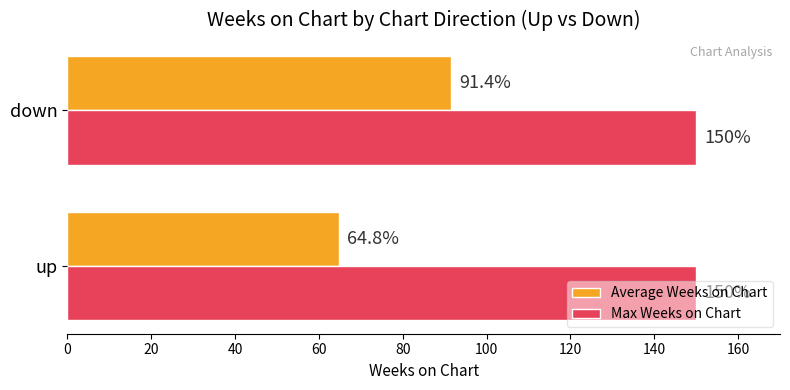

Which series has the widest spread of values?

Average Weeks on Chart